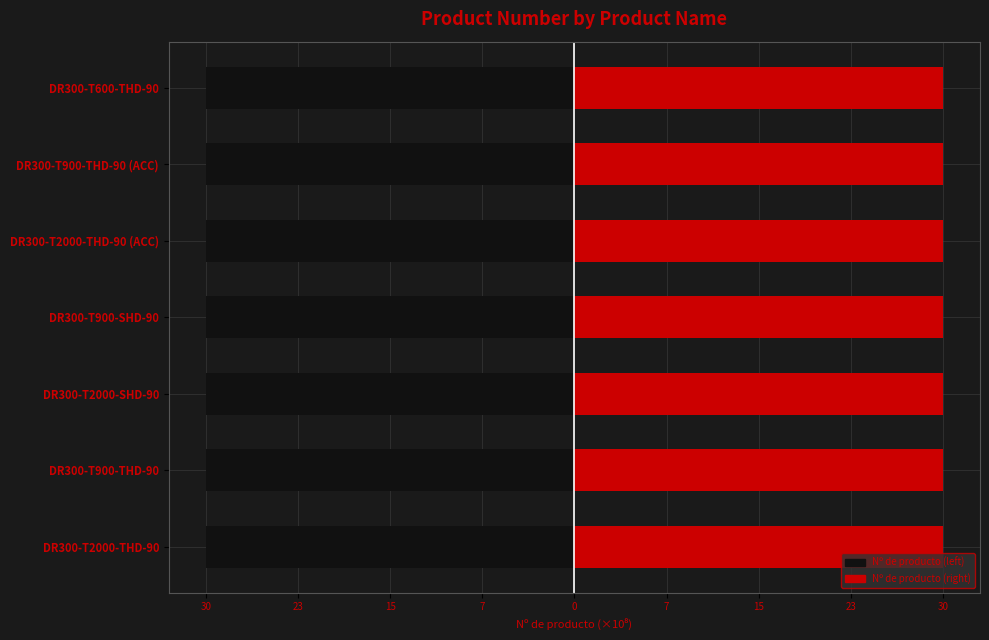

What is the minimum value for Nº de producto (right)?

3075880215